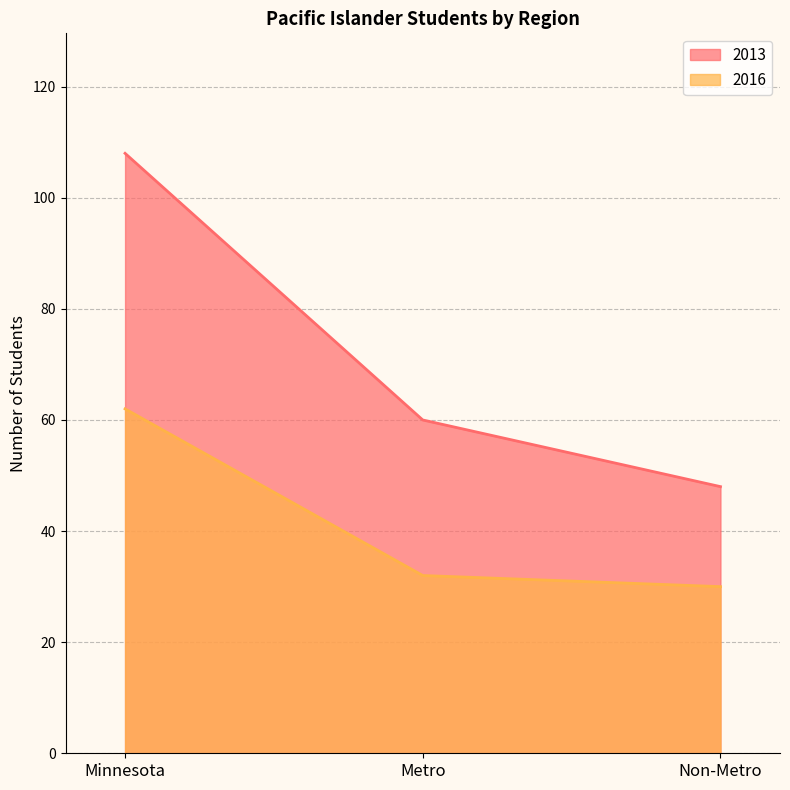

What is the minimum value shown in the chart?

30